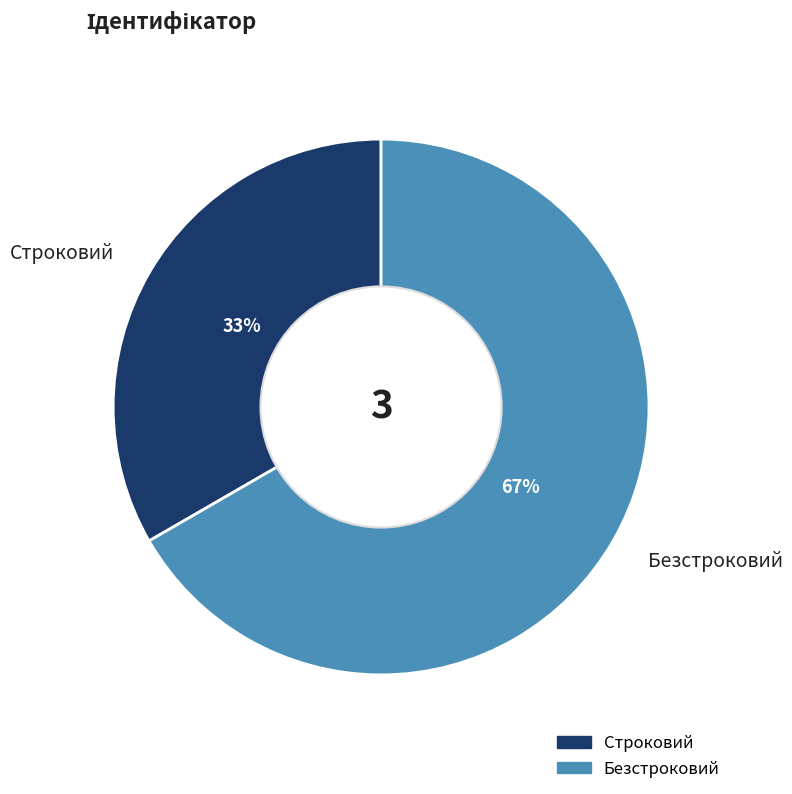

Combined, do Строковий and Безстроковий account for over 50%?

Yes